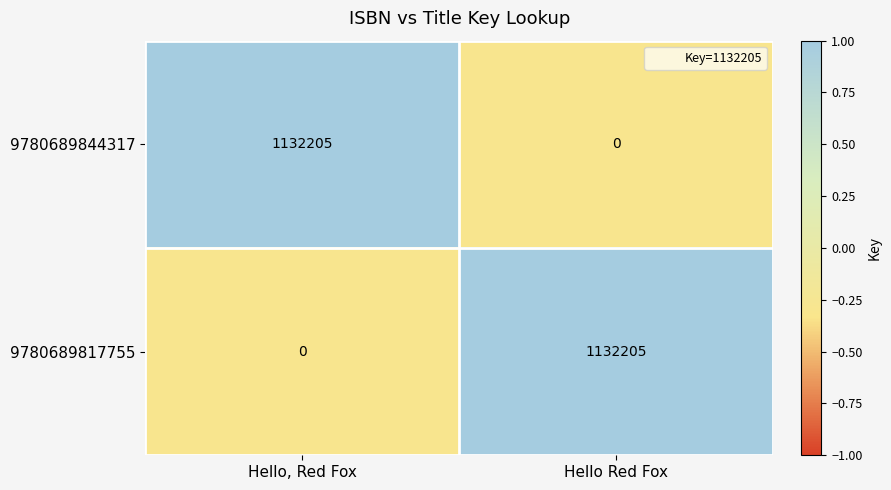

Which category has the lowest value in the 9780689844317 series?

Hello Red Fox